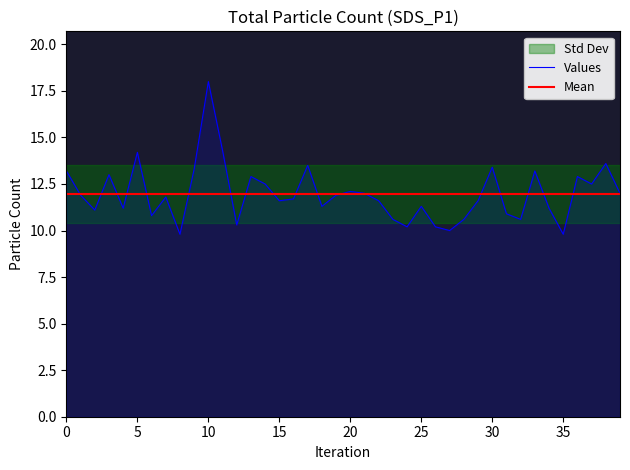

How many interior local valleys (lower than both neighbors) does the data have?

12